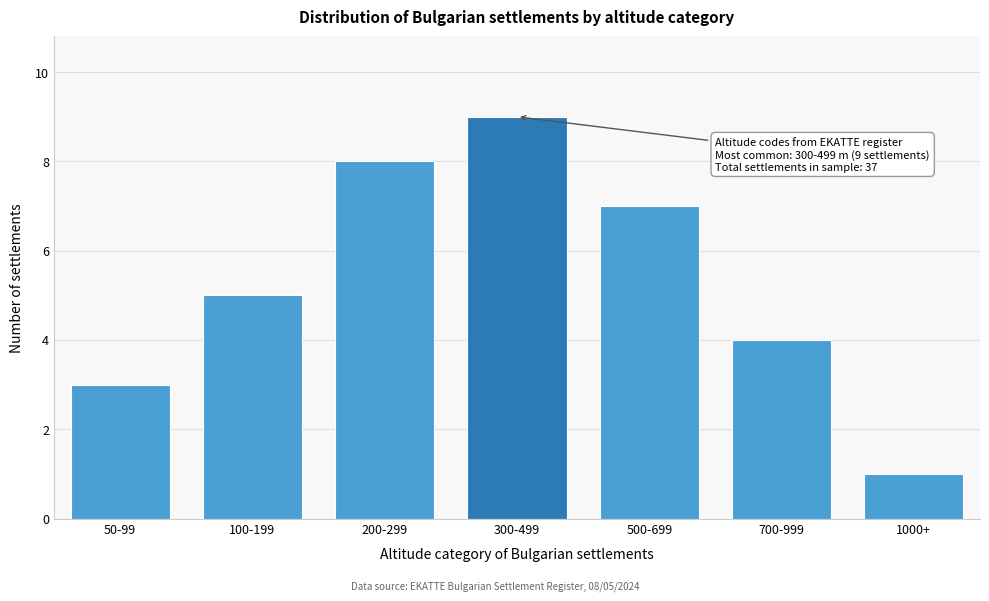

Reading left to right, what are all the values shown in this chart?

3	5	8	9	7	4	1